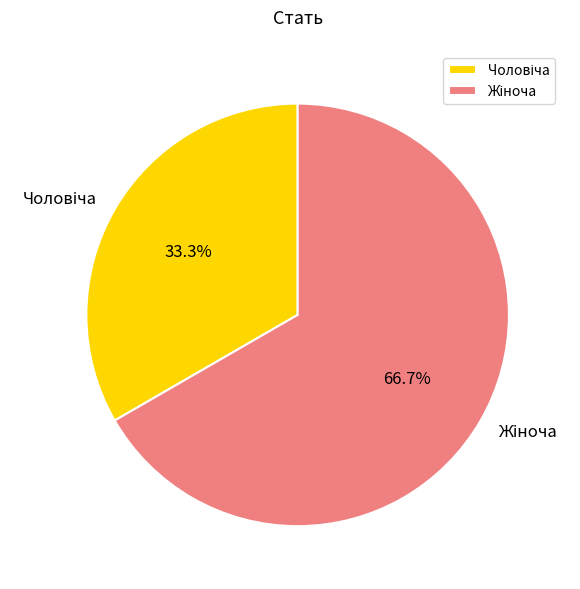

How many segments does this pie chart have?

2